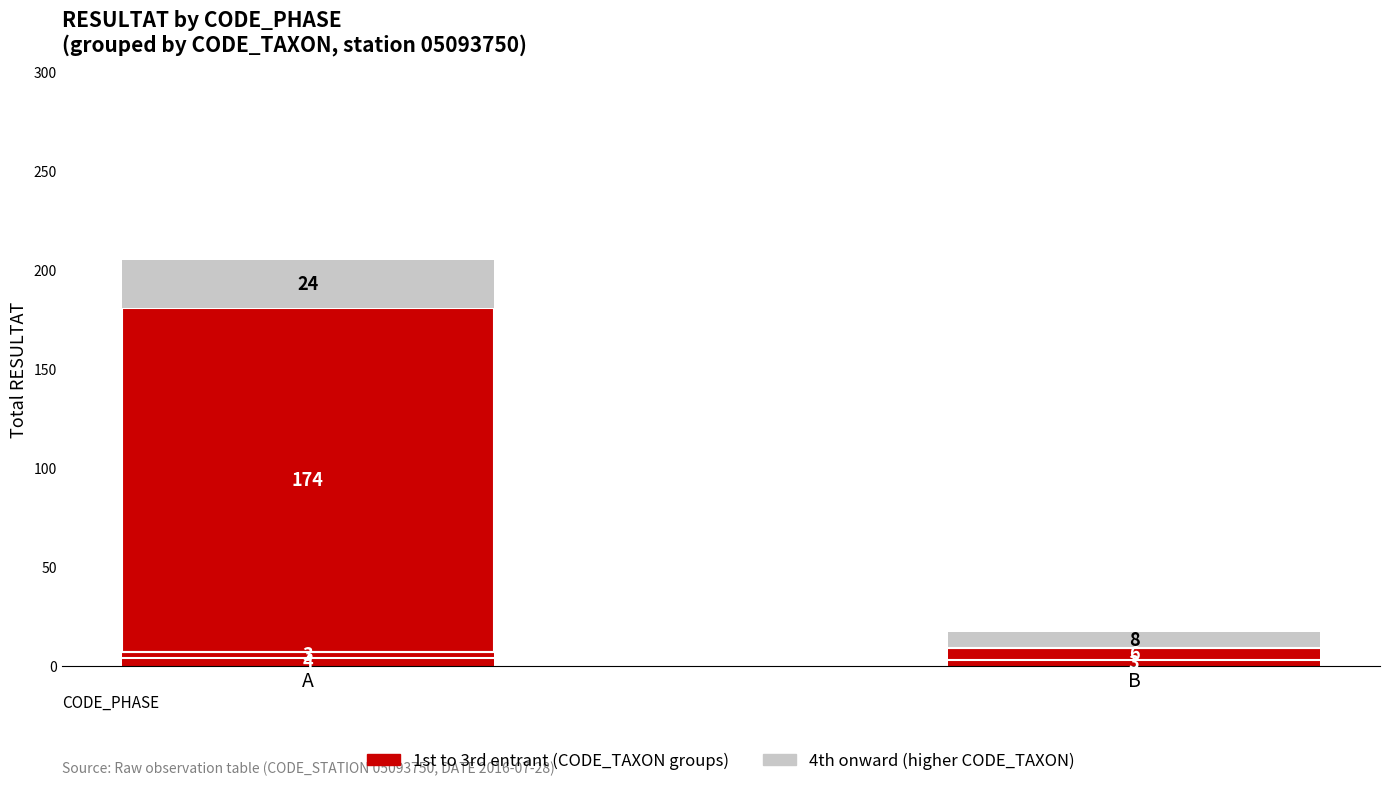

Is the value of 1st to 3rd entrant at B greater than the value of 4th onward at A?

No